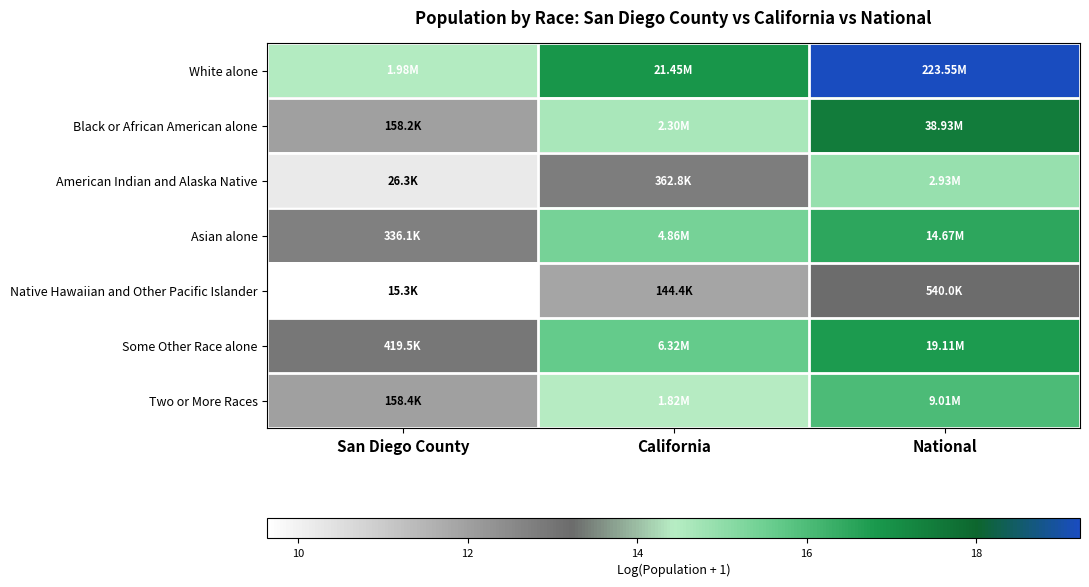

How many distinct data groups are displayed?

7